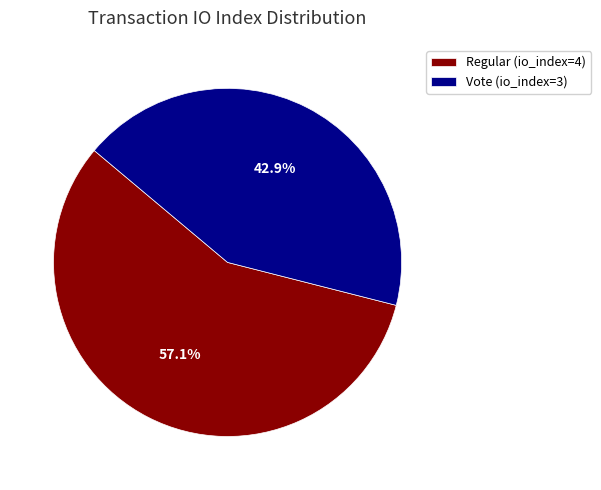

What percentage is the Regular (io_index=4) slice, to the nearest percent?

57%